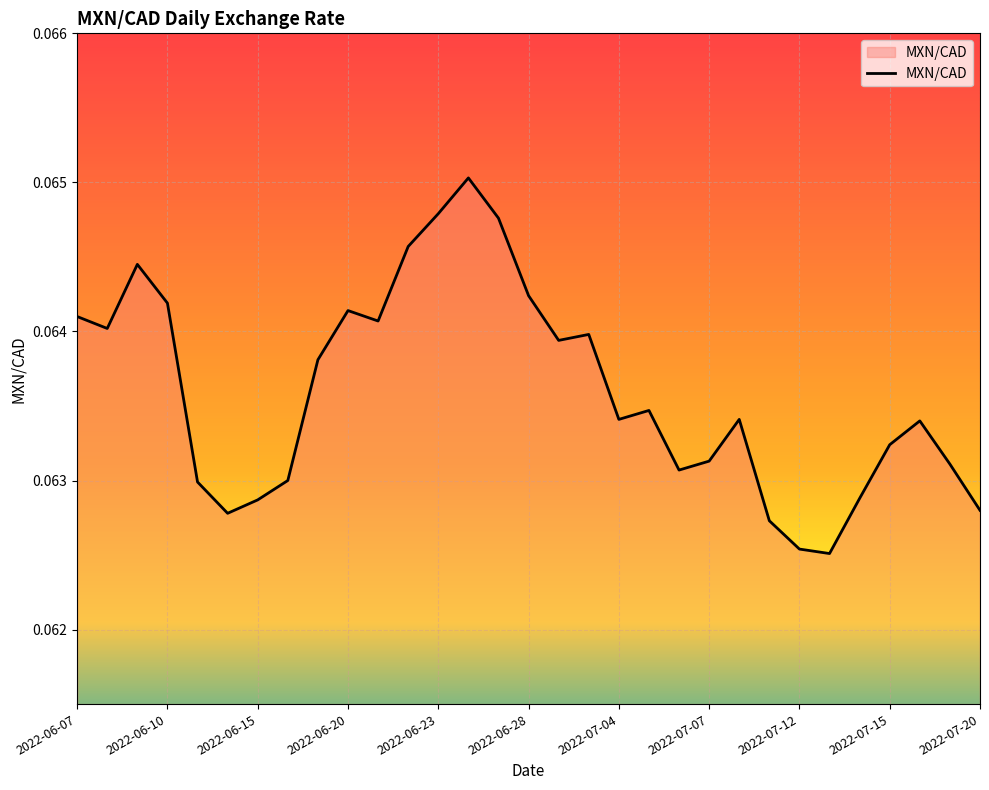

What is the sum of all values?

2.0